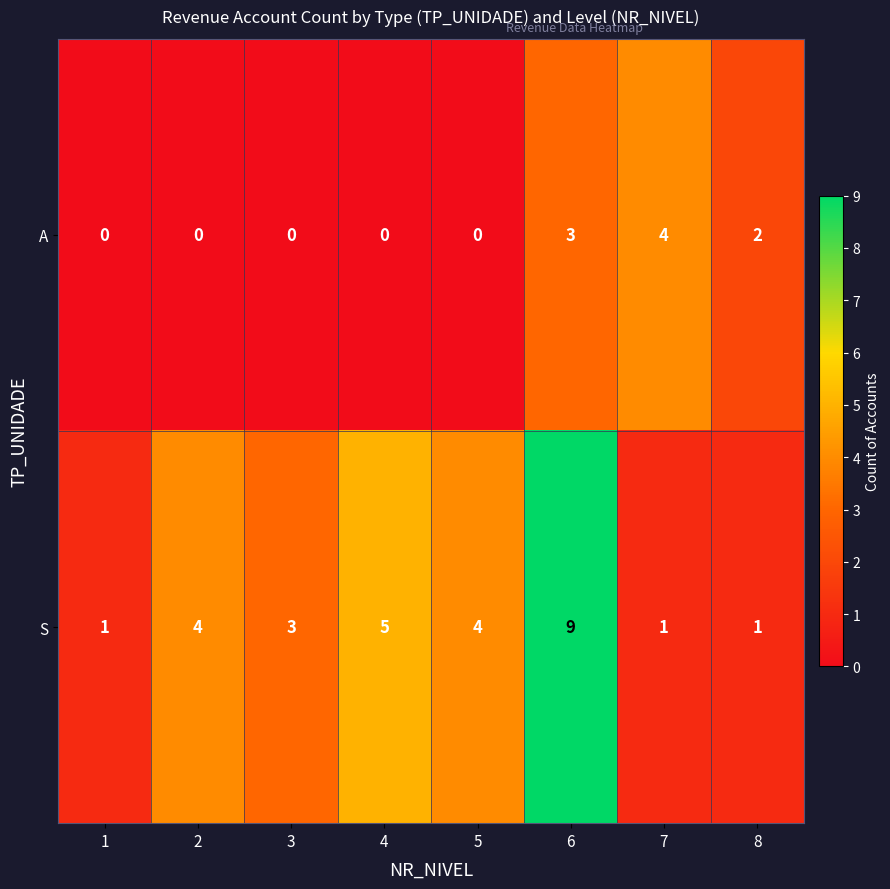

How many data points in S are less than 4?

4